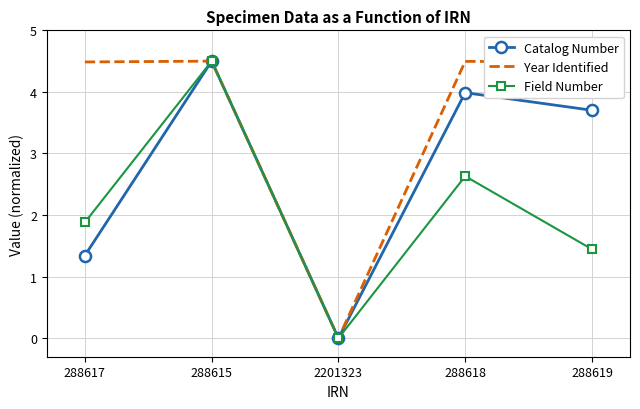

Is it true that Catalog Number equals 0.0 at 2201323?

True